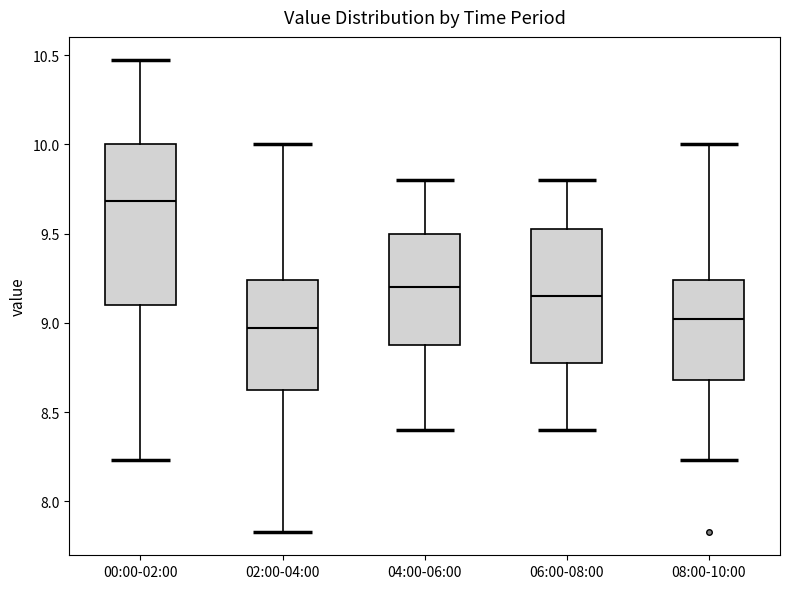

Reading left to right, read every box against the y-axis: the position of its median line, the range the box covers, and the ends of its whiskers. The values are not printed on the chart, so give them approximately, as read against the axis.

00:00-02:00: median 9.70, box 9.10 to 10.00, whiskers 8.25 to 10.45
02:00-04:00: median 8.95, box 8.60 to 9.25, whiskers 7.85 to 10.00
04:00-06:00: median 9.20, box 8.90 to 9.50, whiskers 8.40 to 9.80
06:00-08:00: median 9.15, box 8.80 to 9.55, whiskers 8.40 to 9.80
08:00-10:00: median 9.00, box 8.70 to 9.25, whiskers 8.25 to 10.00